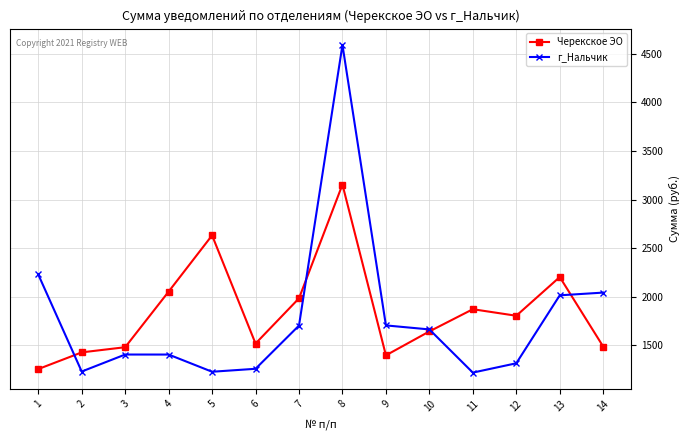

What are all the series names shown in the legend?

Черекское ЭО, г_Нальчик